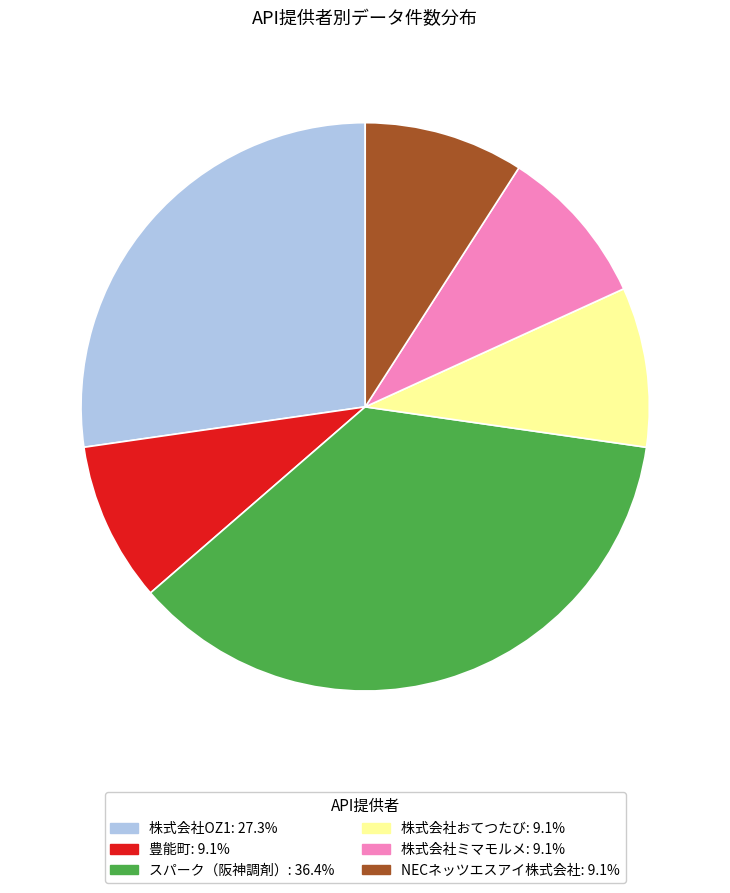

Is there any slice that represents more than half of the pie?

No